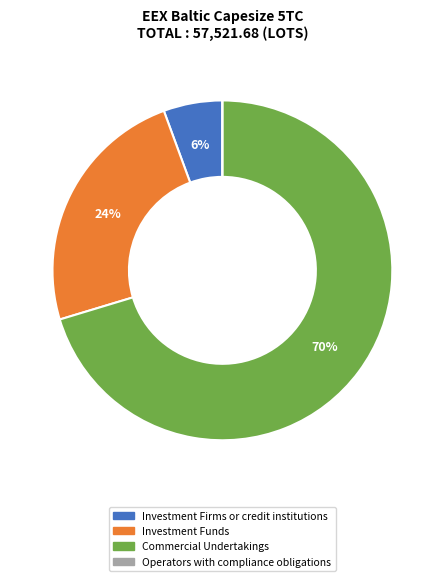

Is Investment Firms or credit institutions the majority of the pie?

No